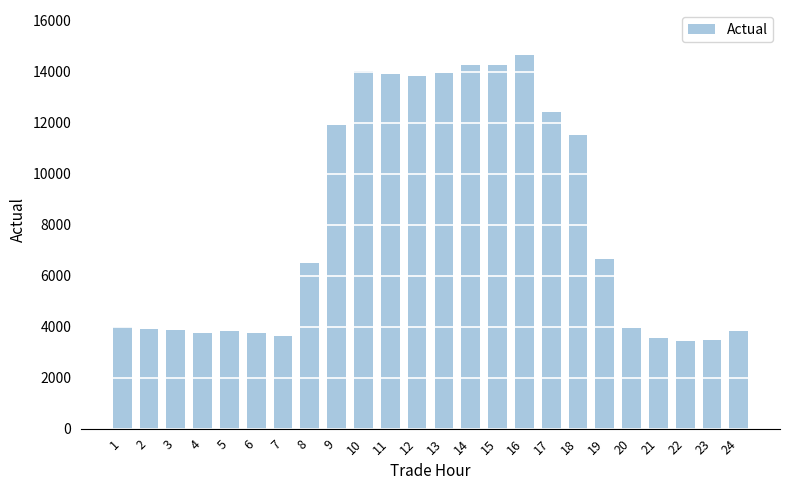

Between 9 and 21, which is larger?

9